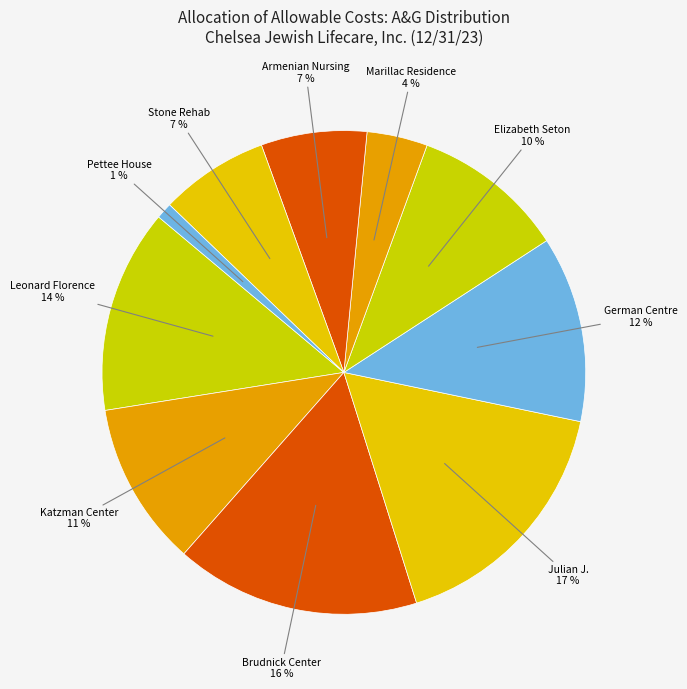

Count the number of slices in the pie.

10